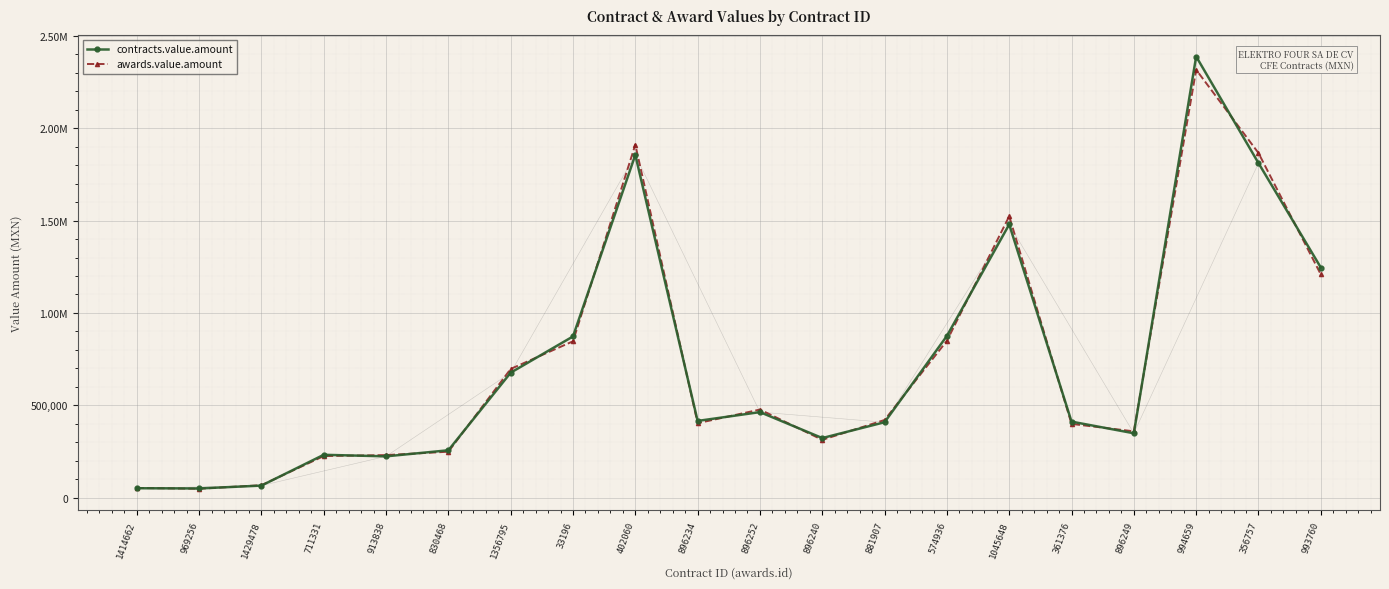

List the labels in order of awards.value.amount value, smallest first.

969256, 1414662, 1429478, 711331, 913838, 830468, 896240, 896249, 361376, 896234, 881907, 896252, 1356795, 33196, 574936, 993760, 1045648, 356757, 402060, 994659